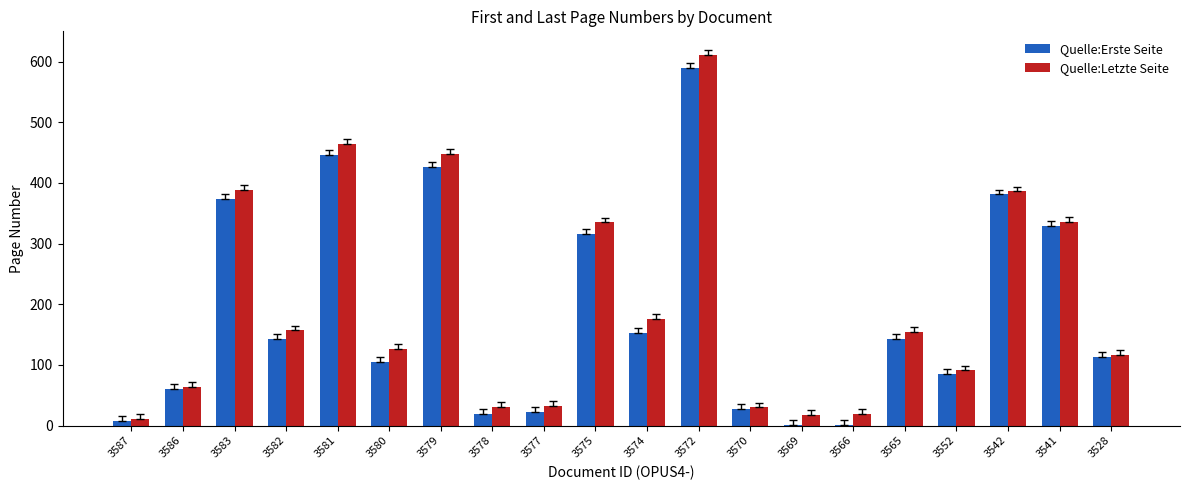

Which series has the largest total across all categories?

Quelle:Letzte Seite